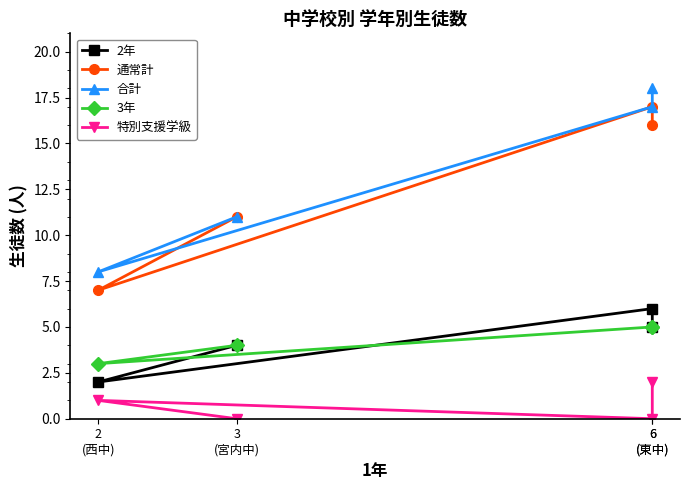

How many values in the 特別支援学級 series are below 1?

2